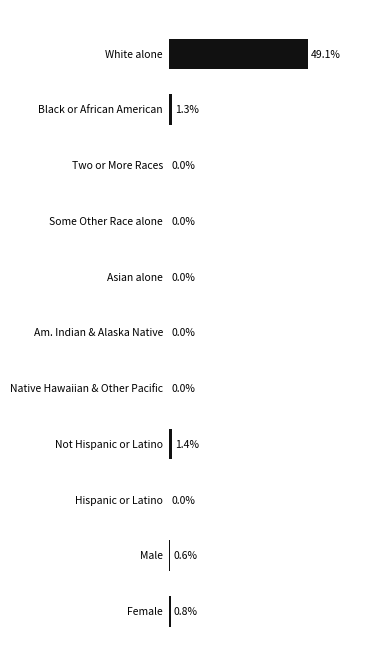

Are the bars horizontal?

Yes